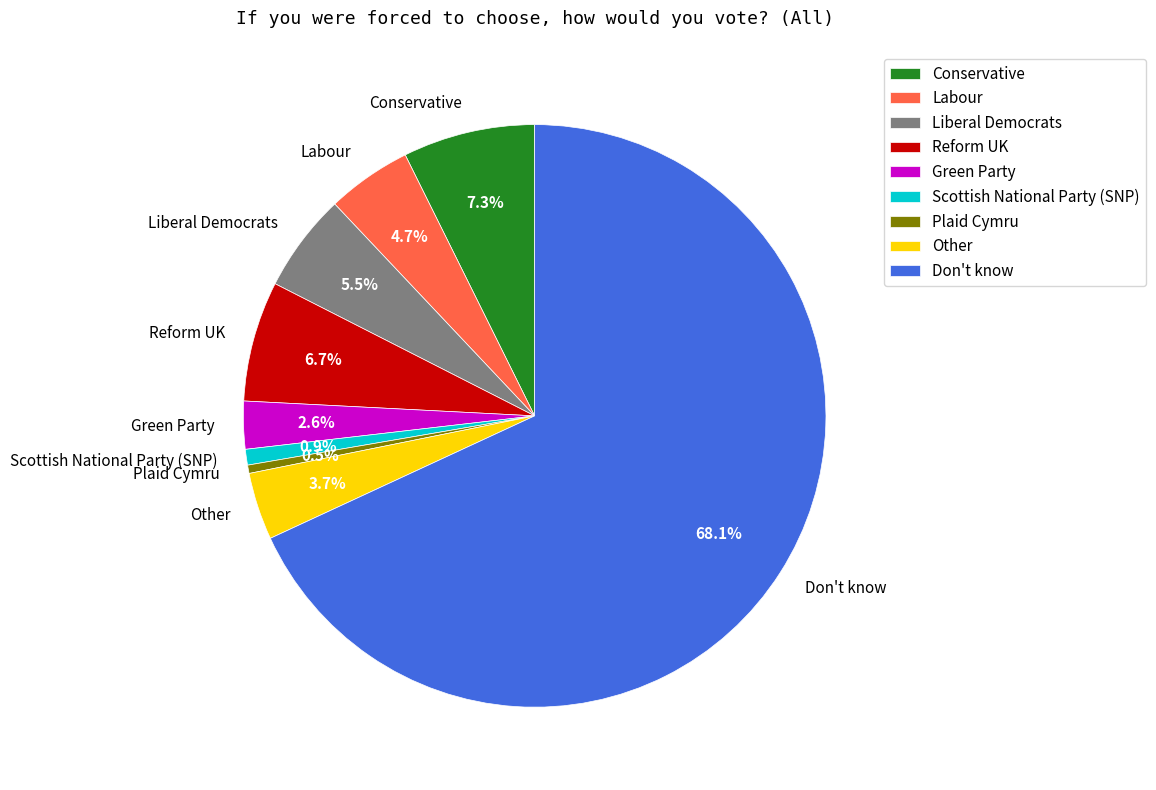

Is the sum of Green Party and Other greater than half?

No